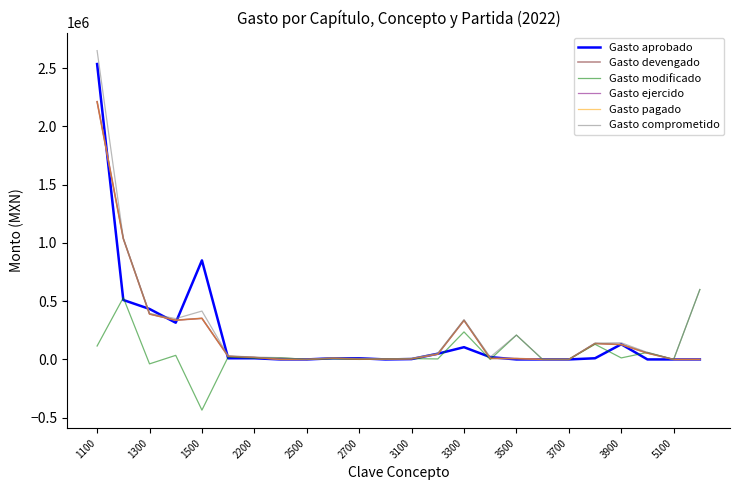

Is this an area chart (filled region under the line)?

No